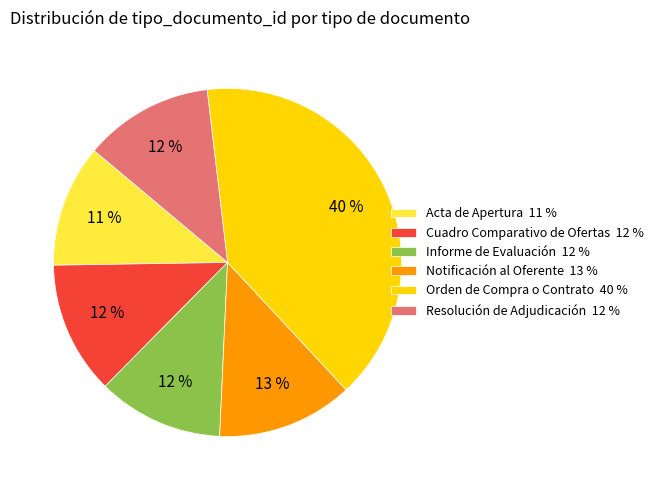

Approximately how many times larger is the value at Acta de Apertura 11 % compared to Orden de Compra o Contrato 40 %?

0.3